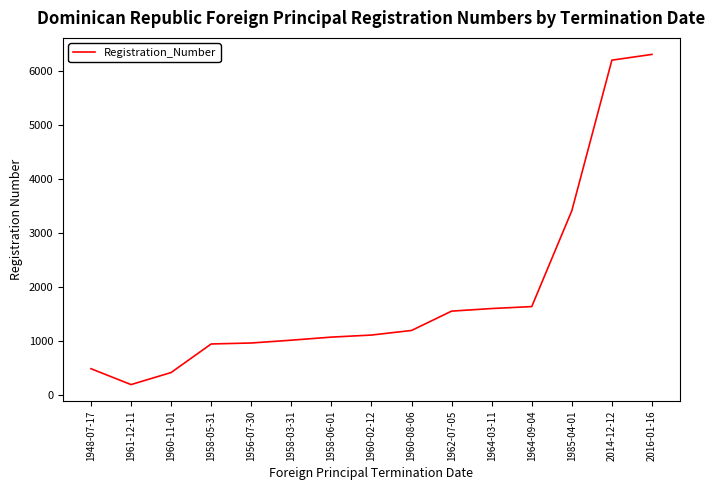

Approximately how many times larger is the value at 1958-05-31 compared to 1960-08-06?

0.8